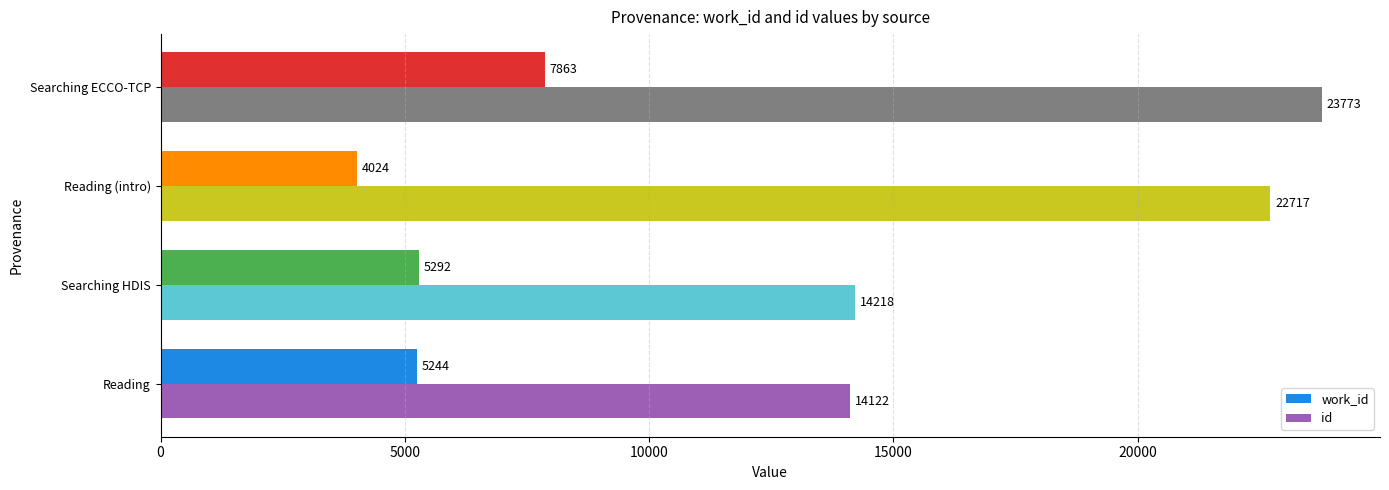

At which category is the sum across all series the highest?

Searching ECCO-TCP